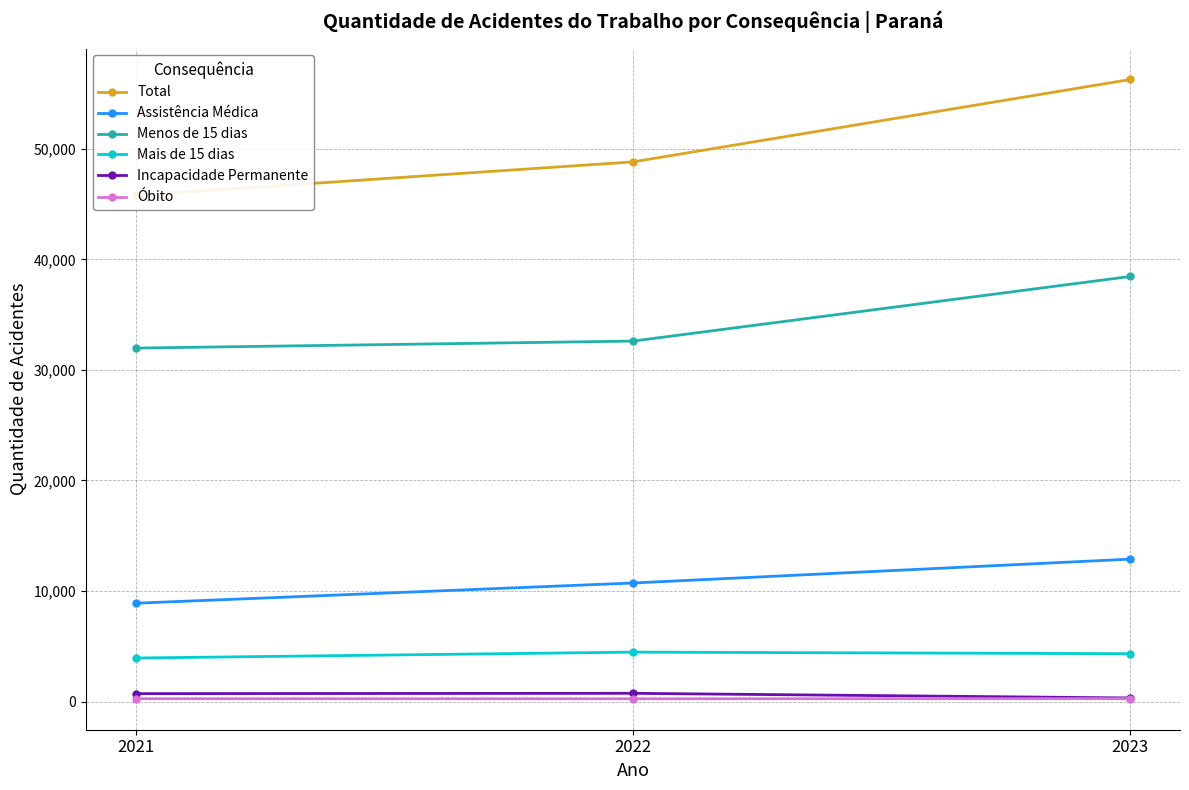

What is the total value across all series at 2021?

91594